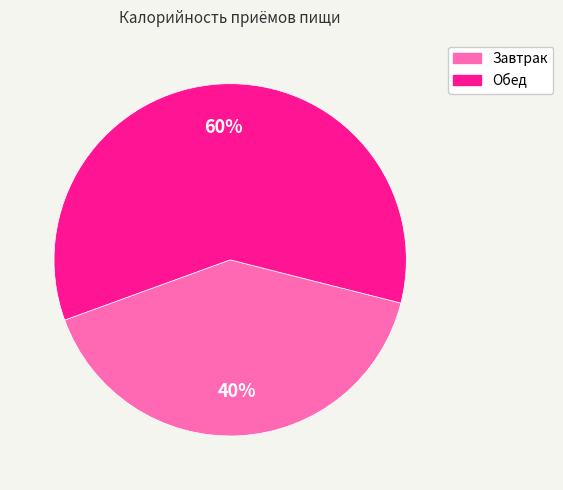

Does any single category account for the majority?

Yes